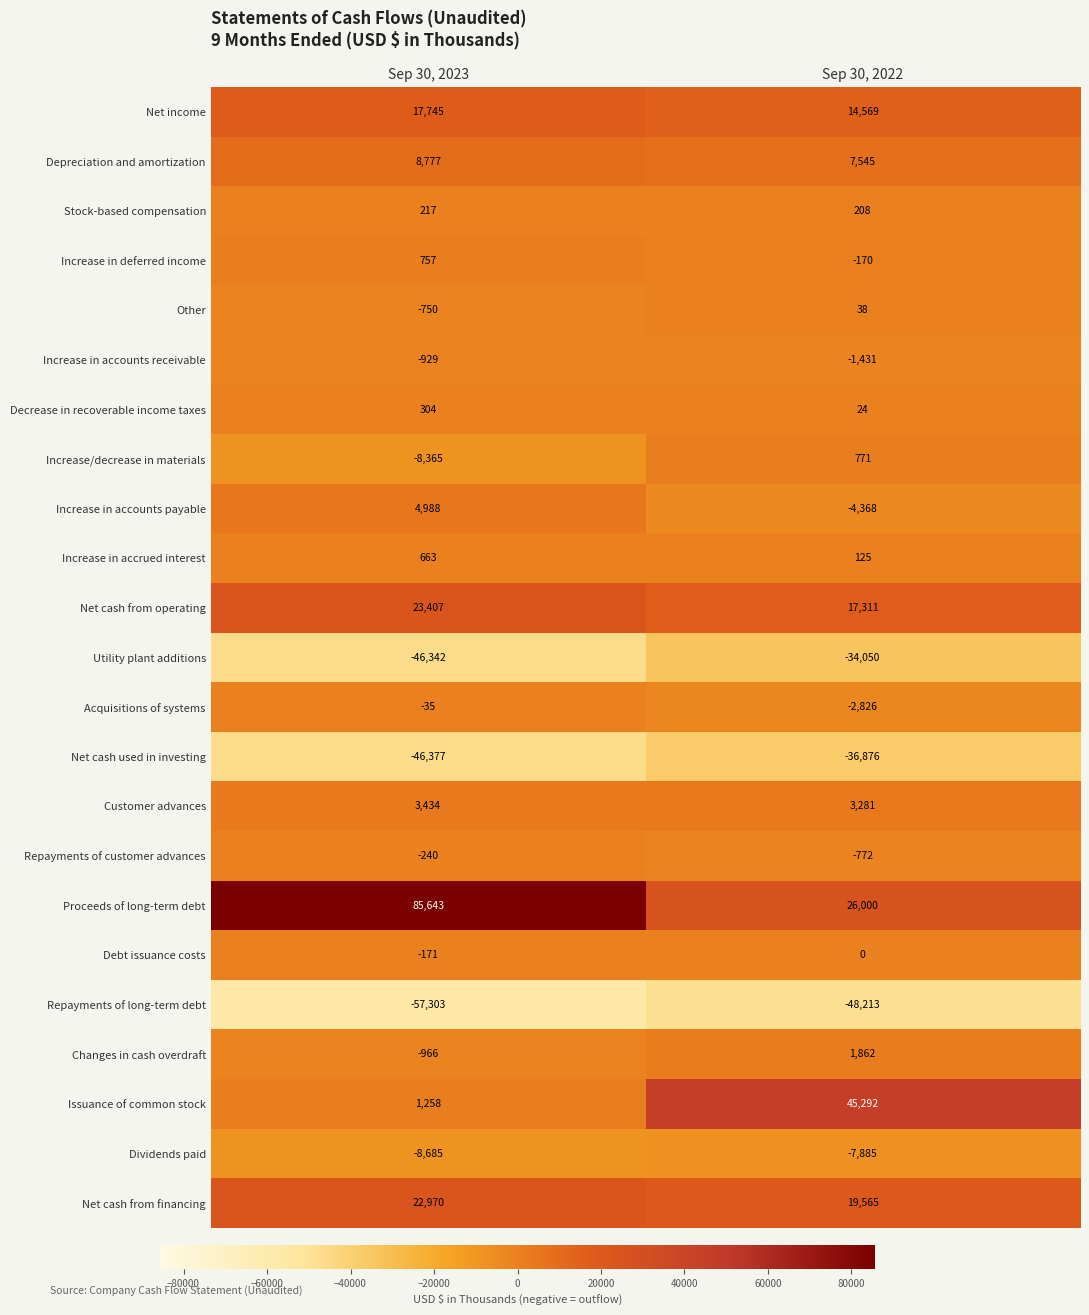

Which category has the highest value in the Acquisitions of systems series?

Sep 30, 2023